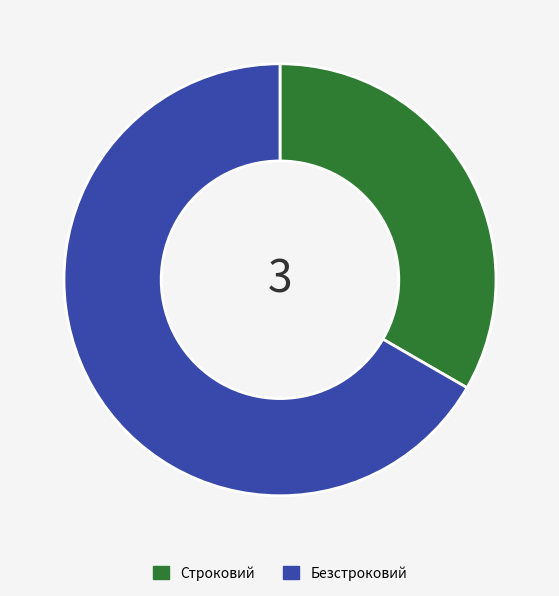

Which has a higher value, Строковий or Безстроковий?

Безстроковий